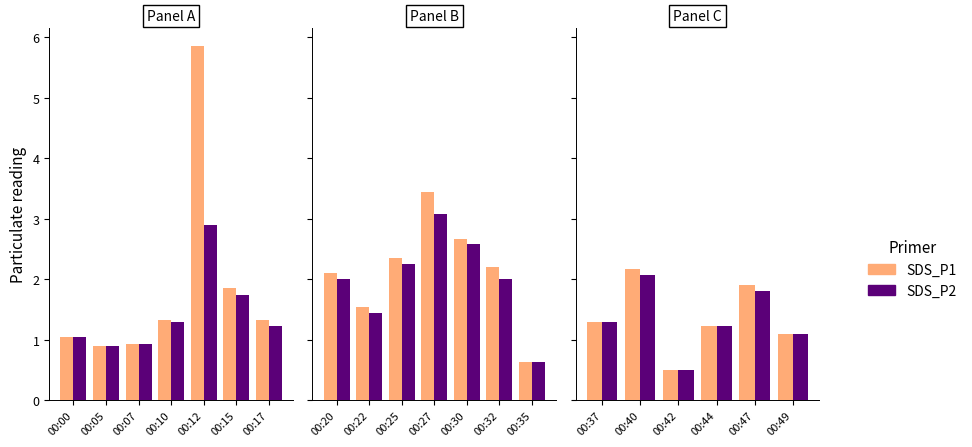

Rank the series by their maximum value, from highest to lowest.

SDS_P1, SDS_P2